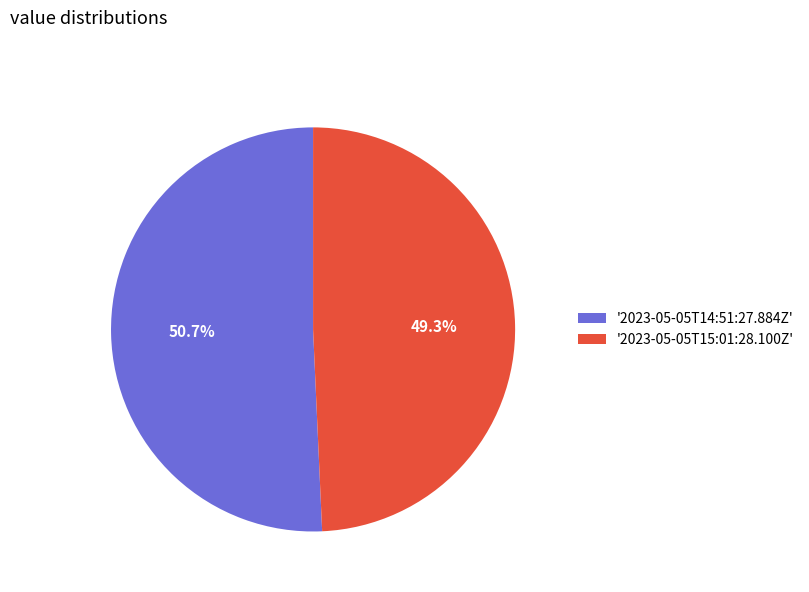

Rank the categories by value from lowest to highest.

'2023-05-05T15:01:28.100Z', '2023-05-05T14:51:27.884Z'